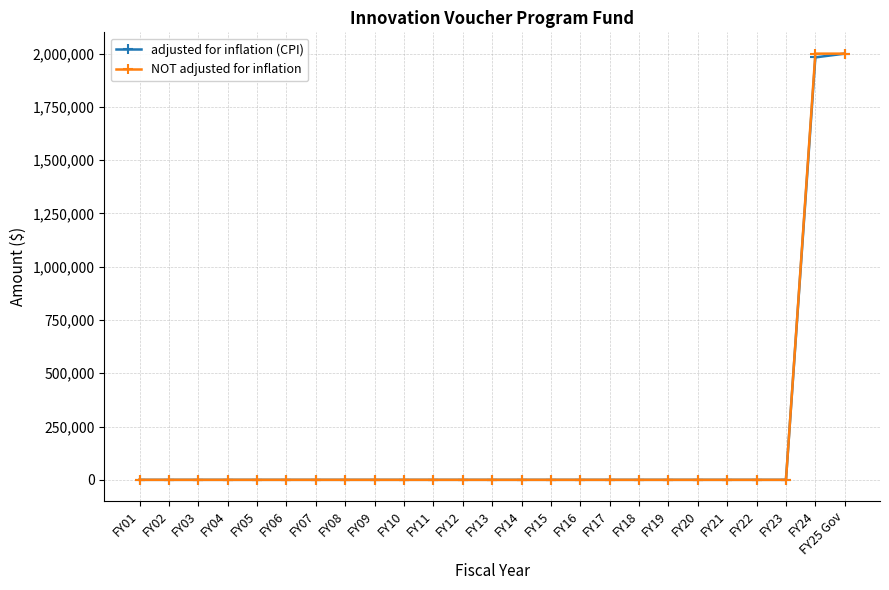

What is the label of the 21st point from the left?

FY21